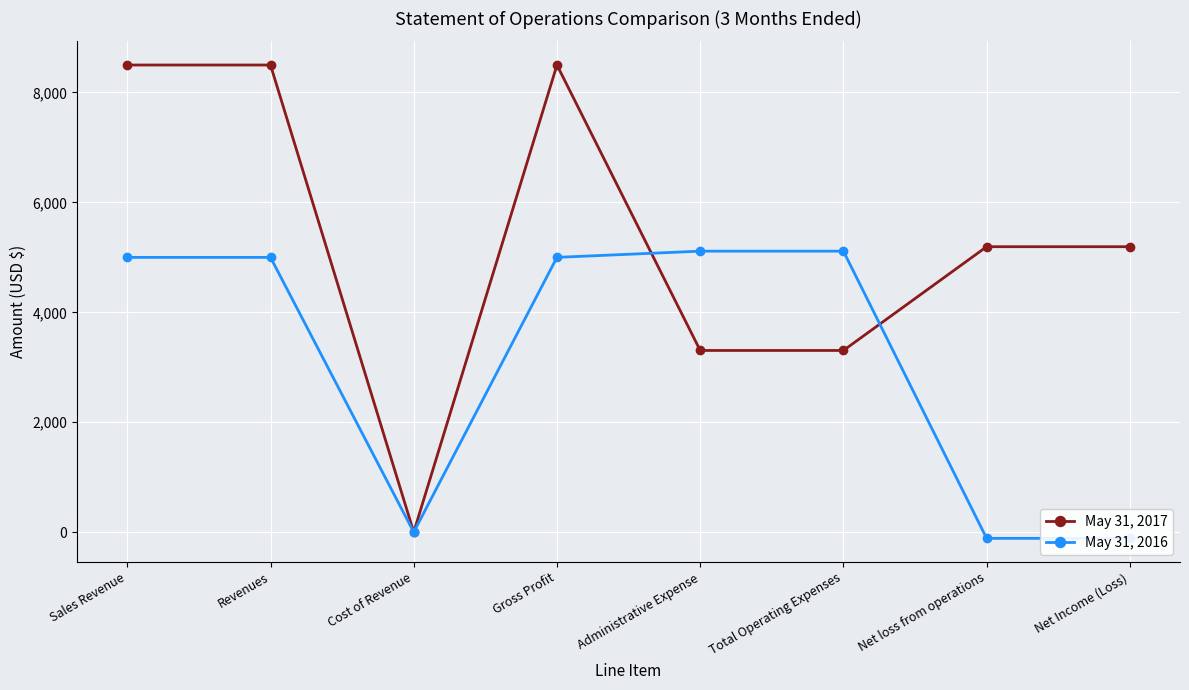

Is this an area chart (filled region under the line)?

No